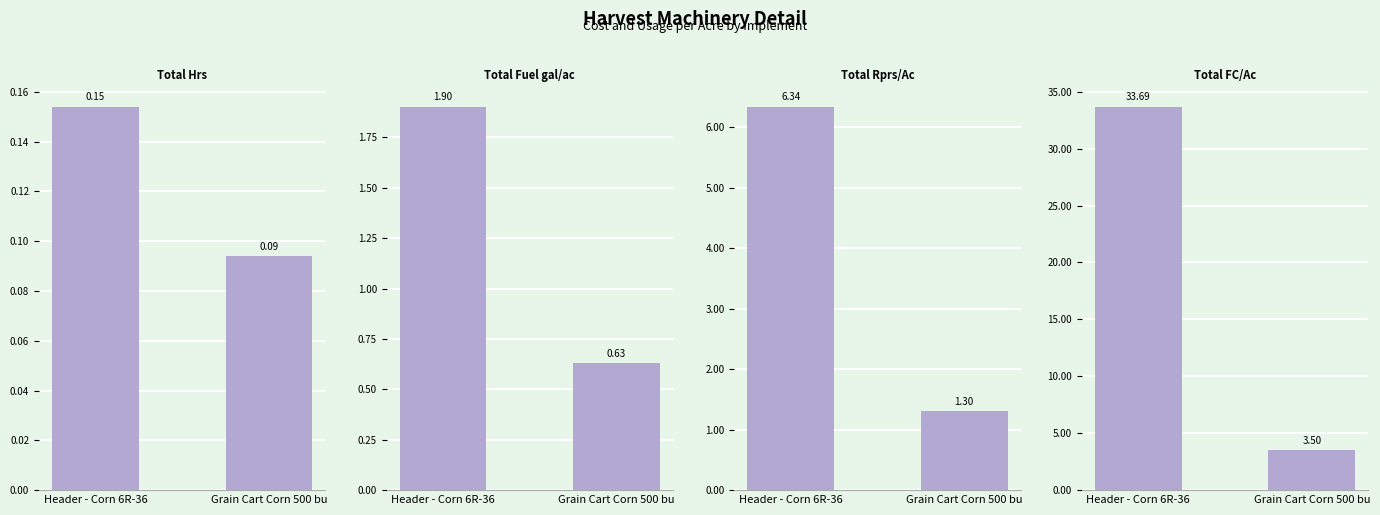

Which series has the largest total across all categories?

Total FC/Ac